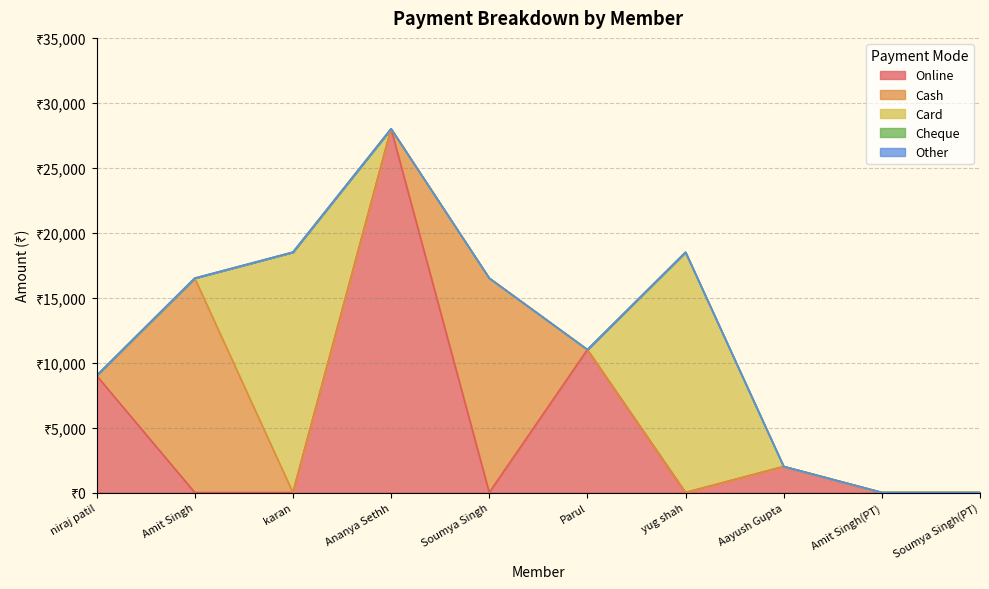

Reading left to right, extract all data points from this chart.

Online: niraj patil=9000	Amit Singh=0	karan=0	Ananya Sethh=28000	Soumya Singh=0	Parul=11000	yug shah=0	Aayush Gupta=2000	Amit Singh(PT)=0	Soumya Singh(PT)=0
Cash: niraj patil=0	Amit Singh=16500	karan=0	Ananya Sethh=0	Soumya Singh=16500	Parul=0	yug shah=0	Aayush Gupta=0	Amit Singh(PT)=0	Soumya Singh(PT)=0
Card: niraj patil=0	Amit Singh=0	karan=18500	Ananya Sethh=0	Soumya Singh=0	Parul=0	yug shah=18500	Aayush Gupta=0	Amit Singh(PT)=0	Soumya Singh(PT)=0
Cheque: niraj patil=0	Amit Singh=0	karan=0	Ananya Sethh=0	Soumya Singh=0	Parul=0	yug shah=0	Aayush Gupta=0	Amit Singh(PT)=0	Soumya Singh(PT)=0
Other: niraj patil=0	Amit Singh=0	karan=0	Ananya Sethh=0	Soumya Singh=0	Parul=0	yug shah=0	Aayush Gupta=0	Amit Singh(PT)=0	Soumya Singh(PT)=0